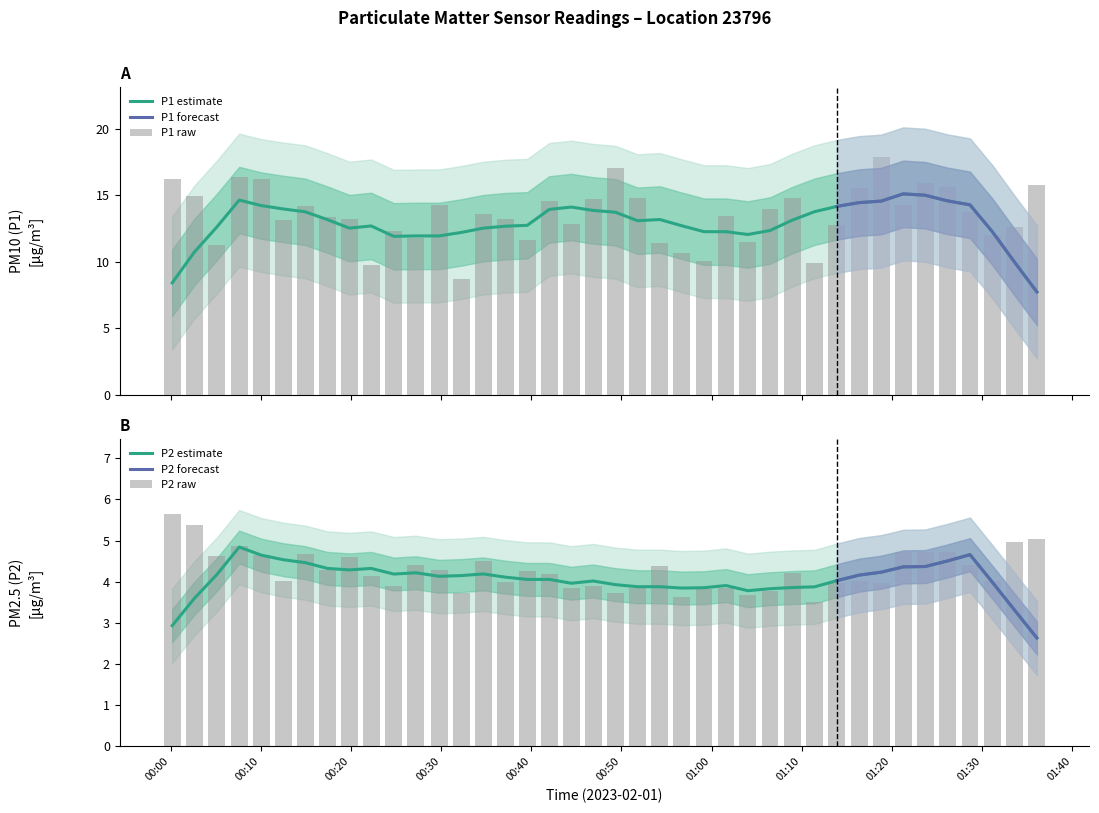

What is the maximum value for P1 estimate?

15.1